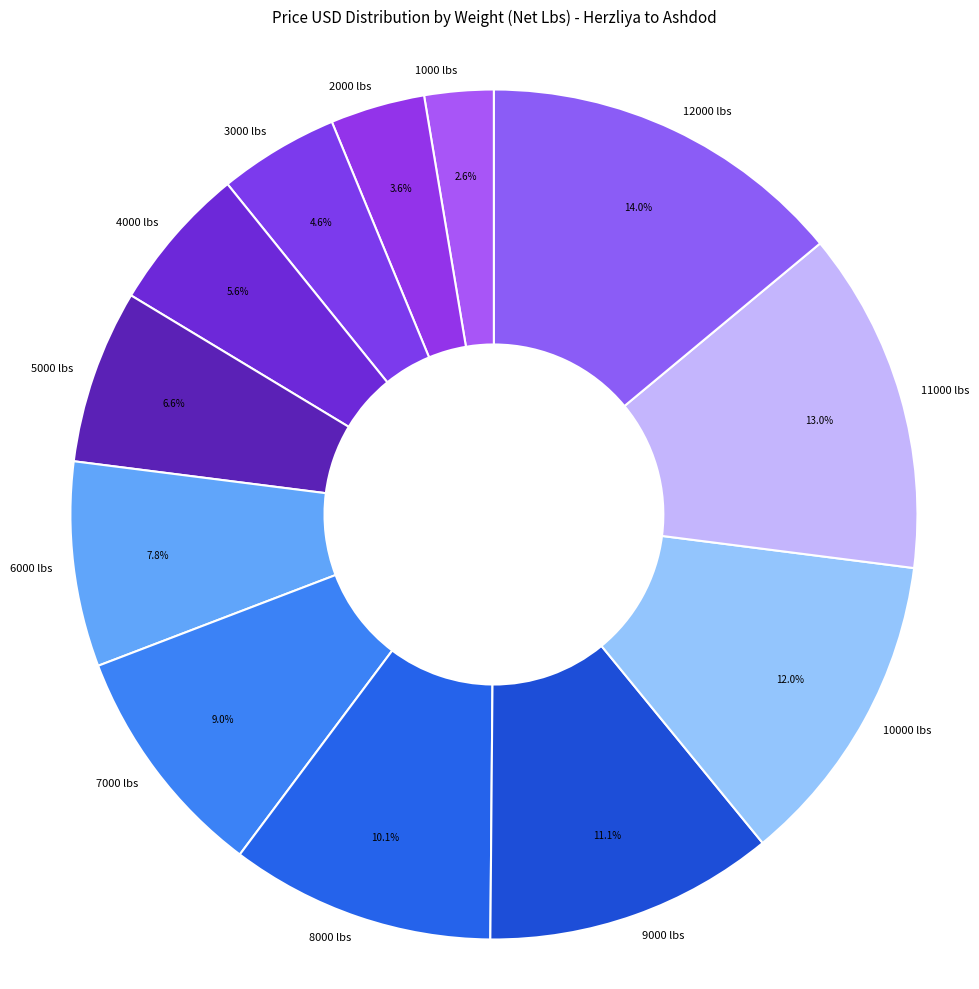

What percentage is the 11000 lbs slice, to the nearest percent?

13%